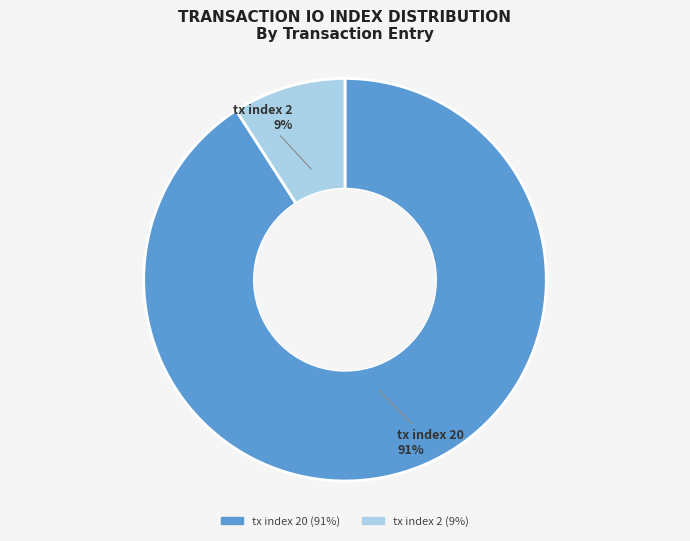

What percentage is the tx index 20 slice, to the nearest percent?

91%